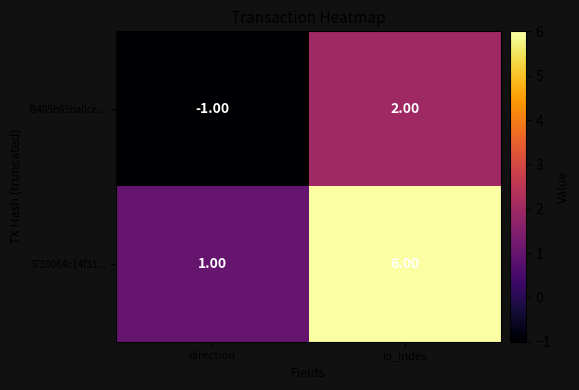

At which label is f9485b65ba0ce... closest to 0?

direction